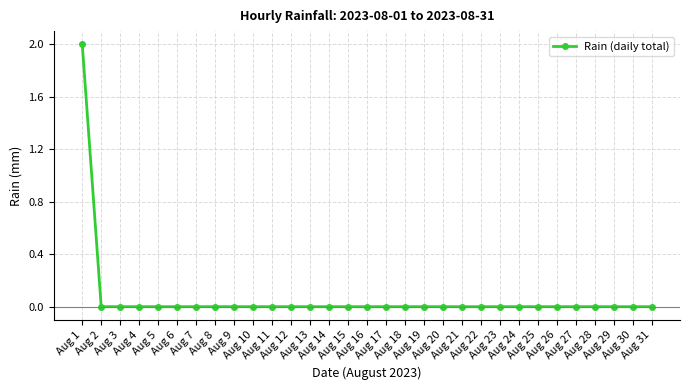

Which label corresponds to the largest value in the chart?

Aug 1